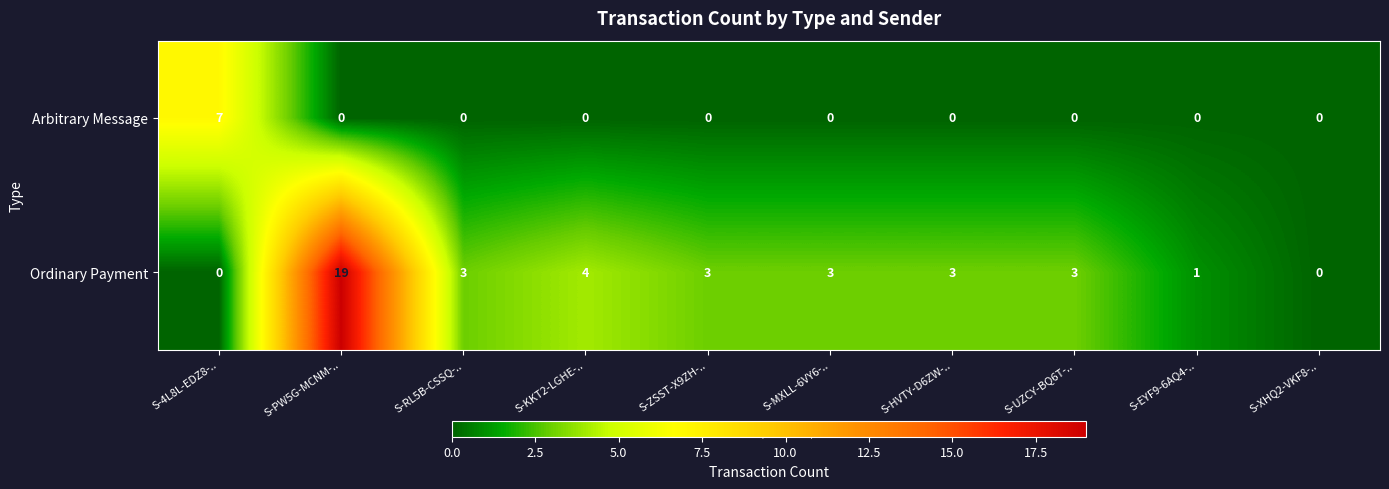

Reading left to right, list all the values displayed in this chart.

Arbitrary Message: 7	0	0	0	0	0	0	0	0	0
Ordinary Payment: 0	19	3	4	3	3	3	3	1	0